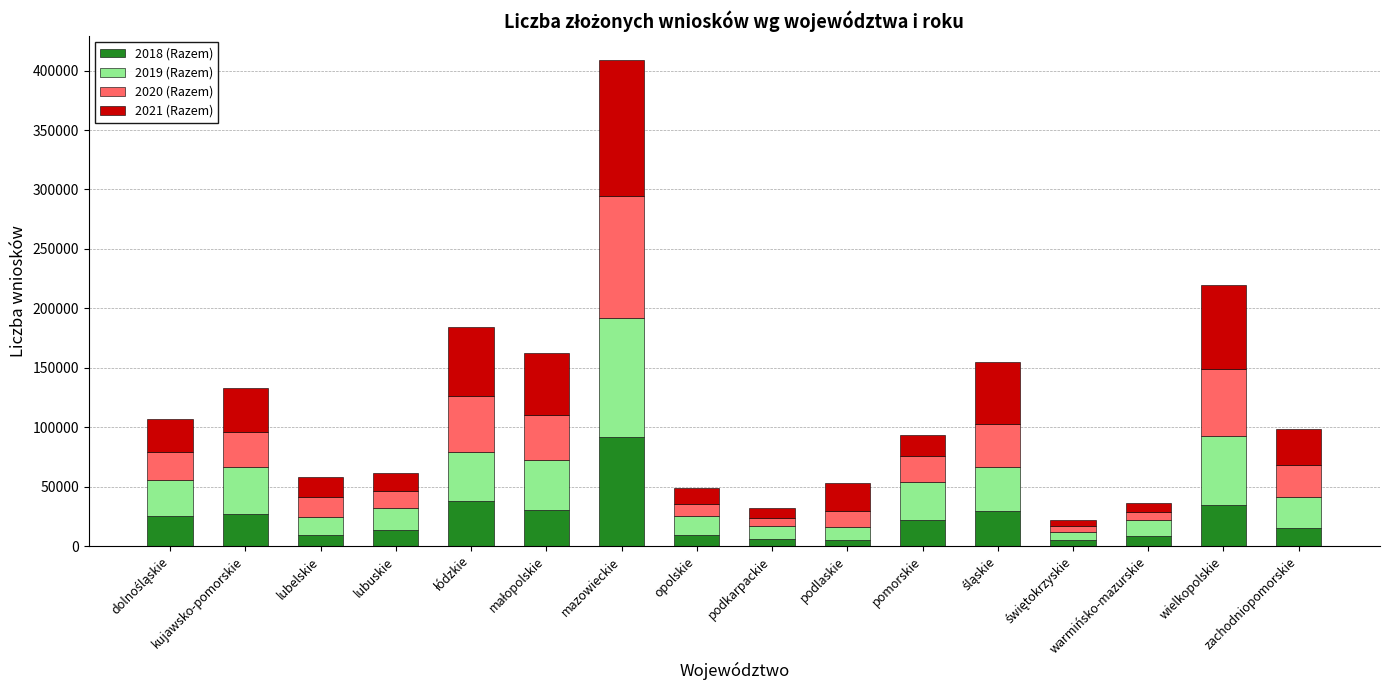

What are all the series names shown in the legend?

2018 (Razem), 2019 (Razem), 2020 (Razem), 2021 (Razem)